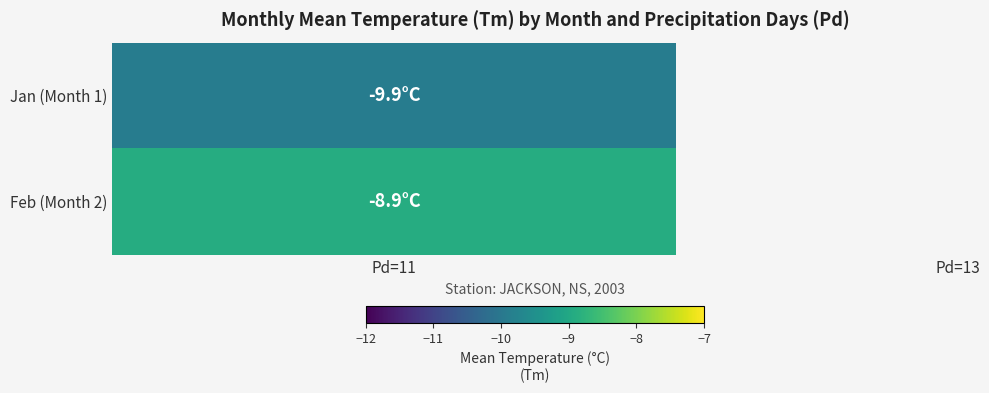

True or false: 1 has a value of 17.1 at Pd.

False